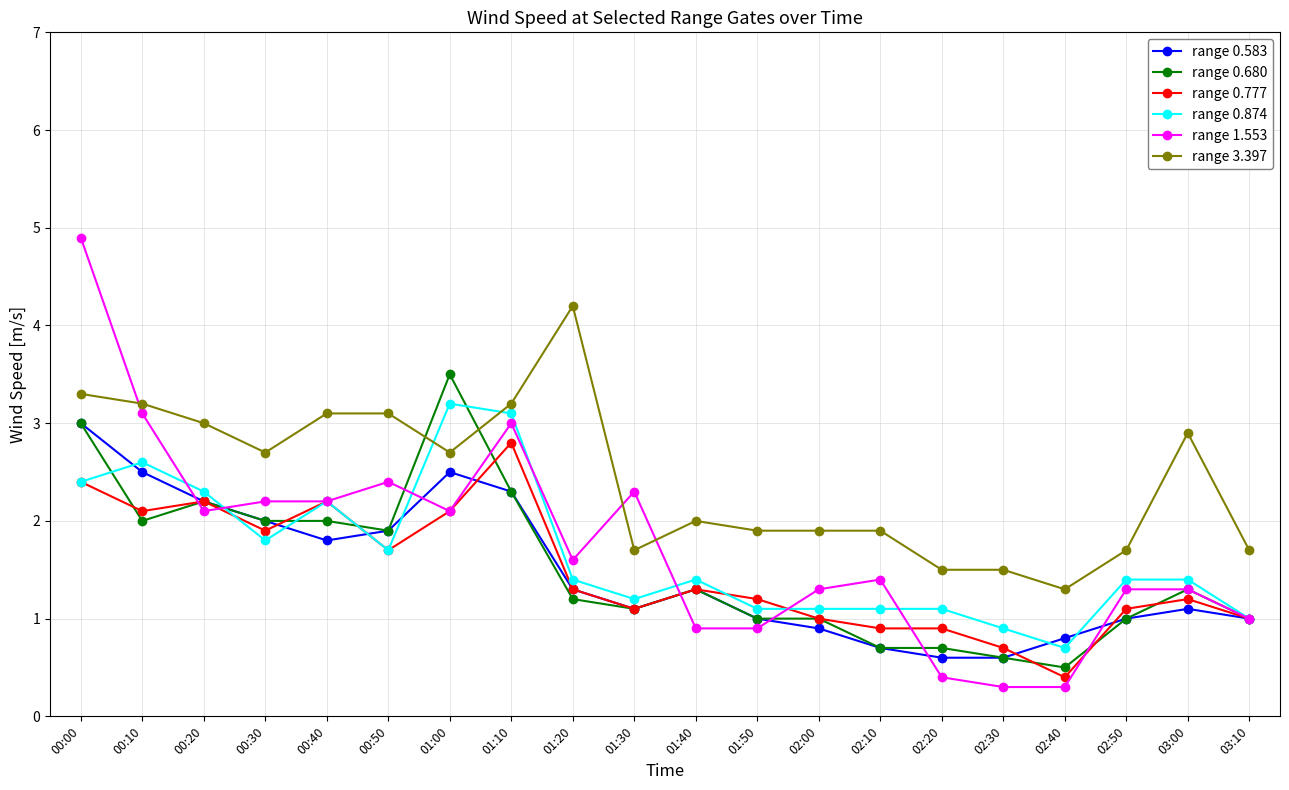

What is the label of the 6th point from the left?

00:50